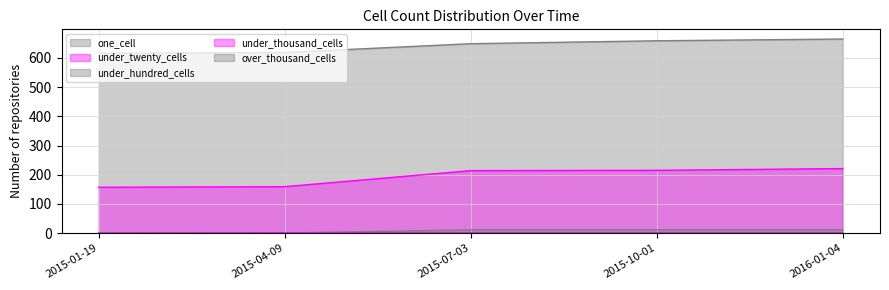

Which series has the widest spread of values?

under_twenty_cells